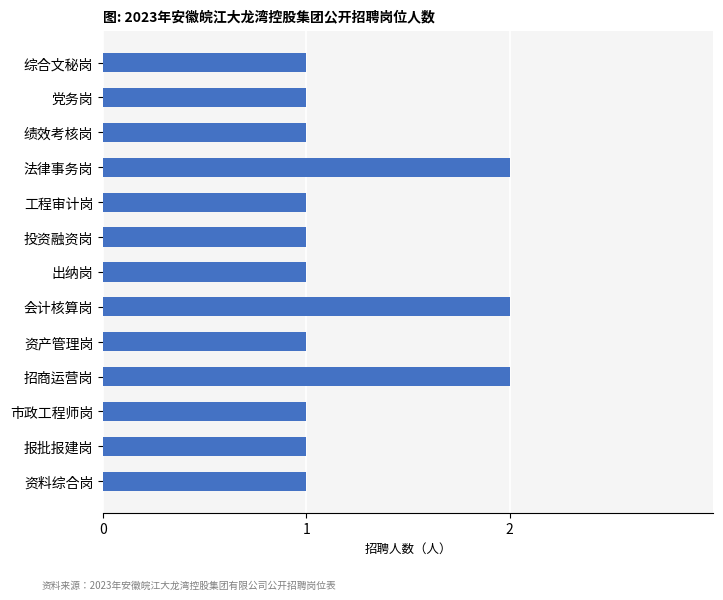

Reading top to bottom, list all the values displayed in this chart.

综合文秘岗=1	党务岗=1	绩效考核岗=1	法律事务岗=2	工程审计岗=1	投资融资岗=1	出纳岗=1	会计核算岗=2	资产管理岗=1	招商运营岗=2	市政工程师岗=1	报批报建岗=1	资料综合岗=1